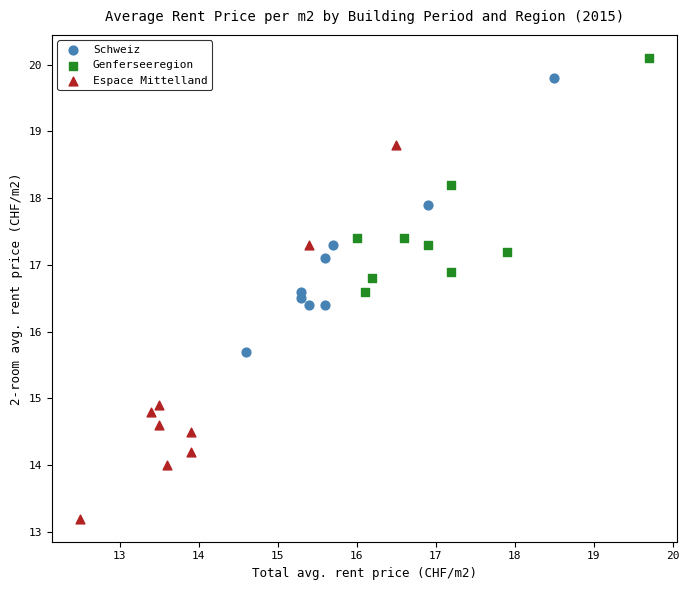

Which series contains the lowest Y value?

Espace Mittelland